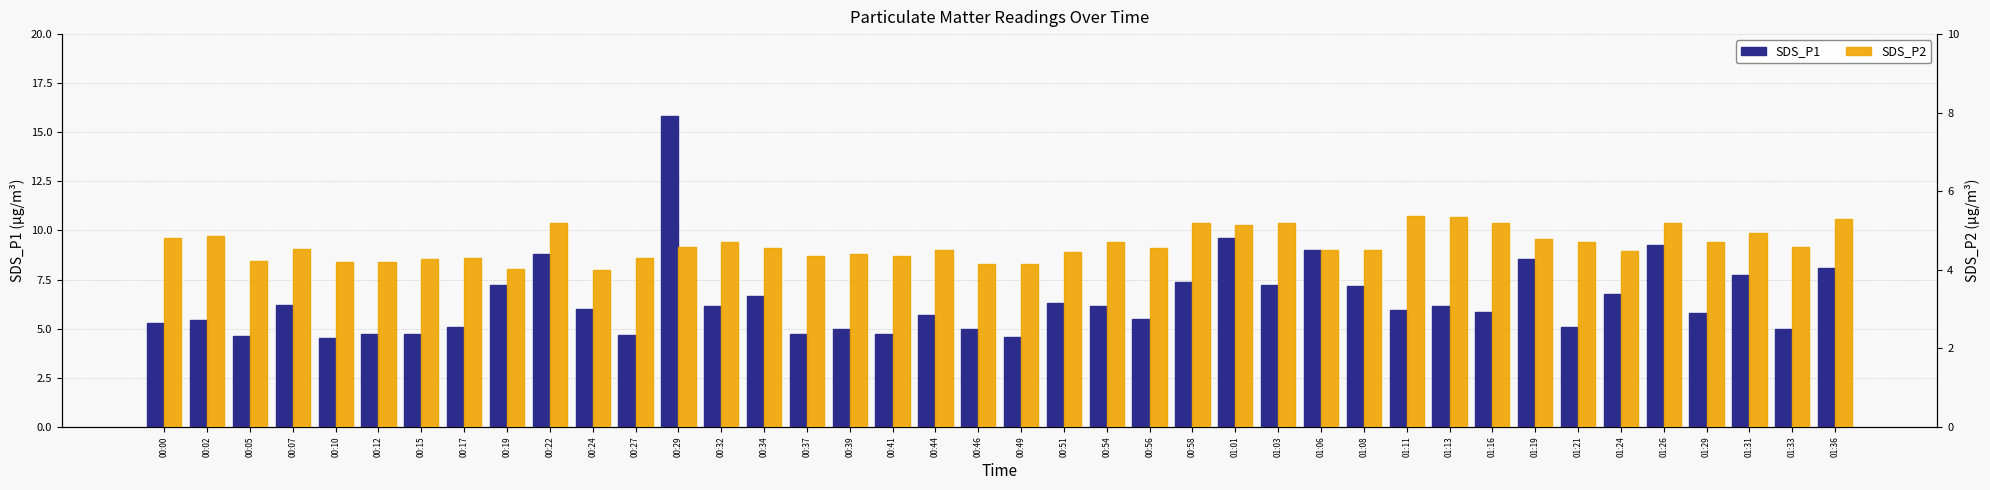

How many data points in SDS_P2 are above 4?

39